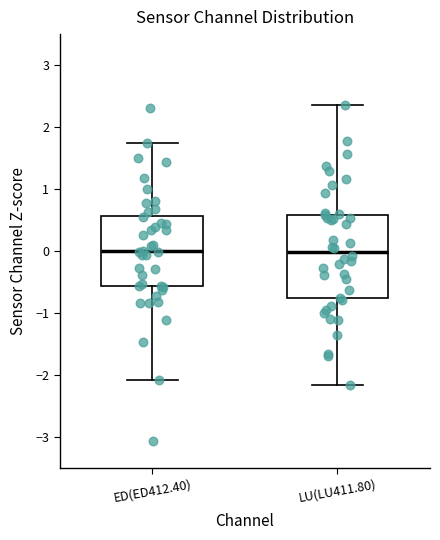

Where is the lower edge of the box for LU(LU411.80) on the y-axis? The values are not printed on the chart, so give them approximately, as read against the axis.

-0.8